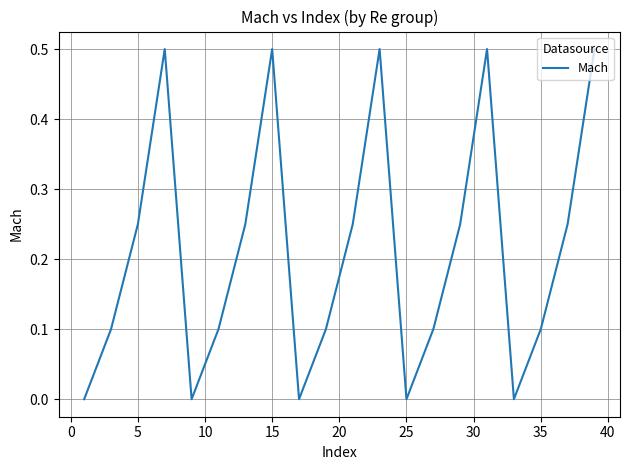

What is the difference between the maximum and minimum values?

0.5